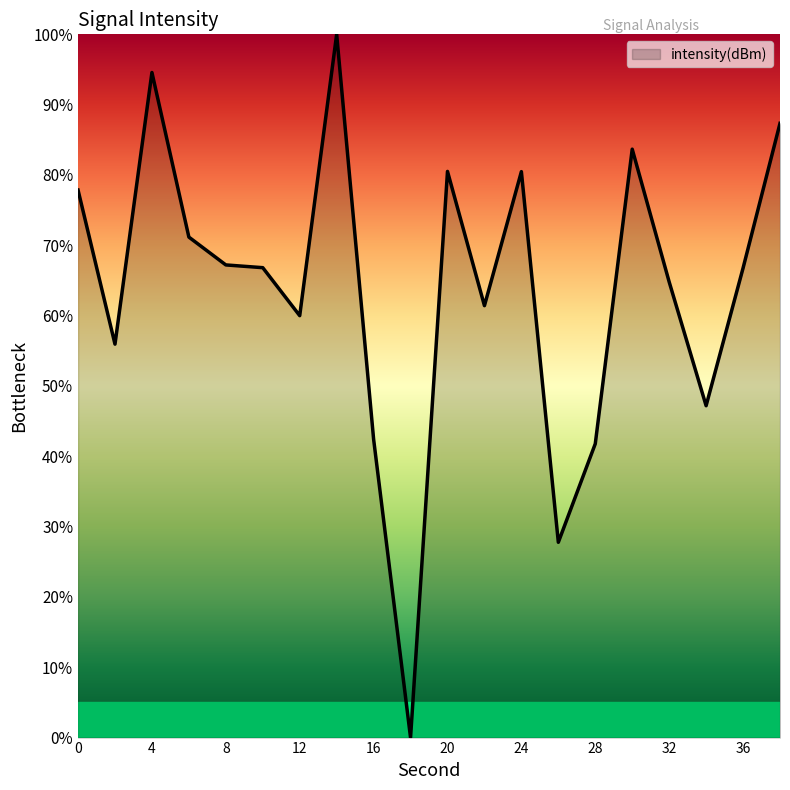

What is the greatest value displayed?

100.0